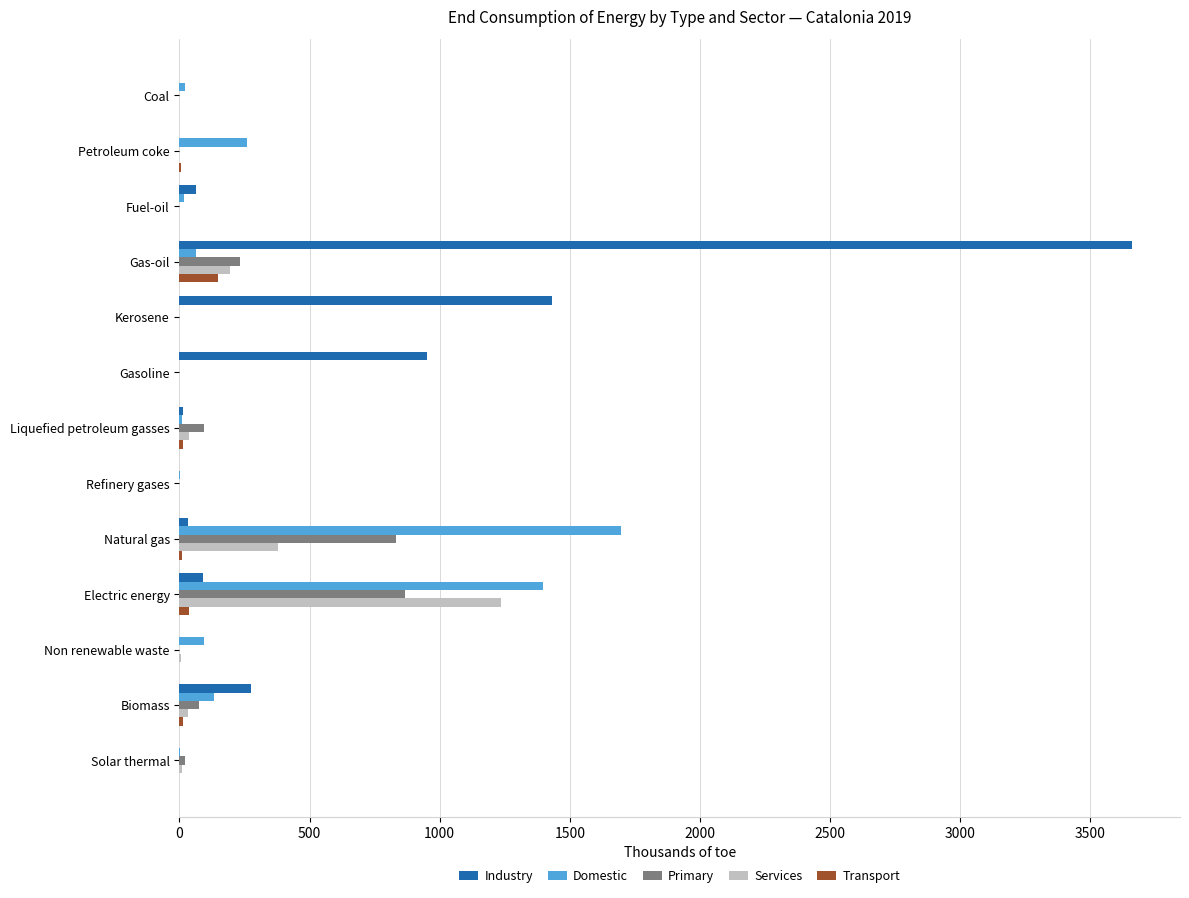

Which series has the largest total across all categories?

Industry